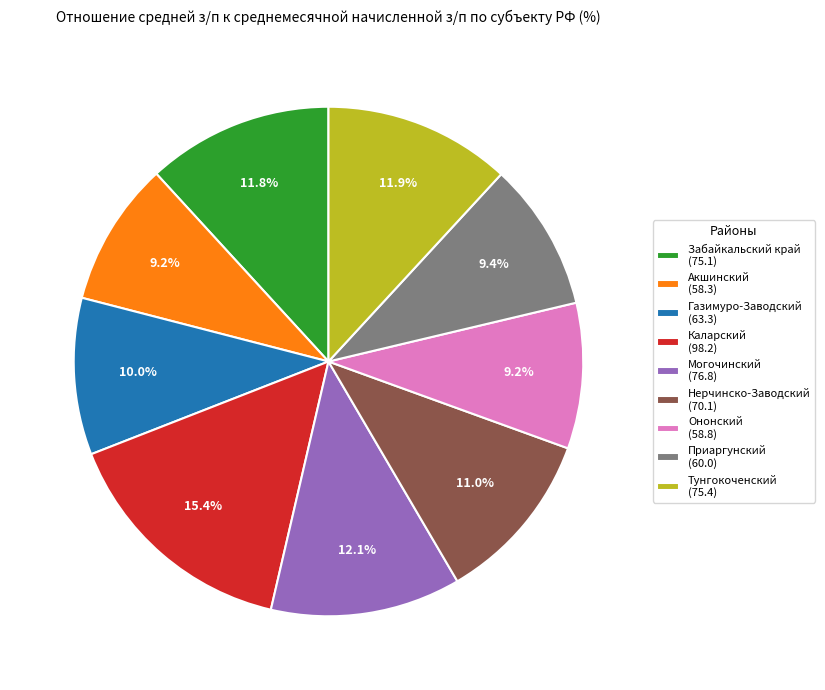

What portion of the pie excludes Акшинский?

90.8%